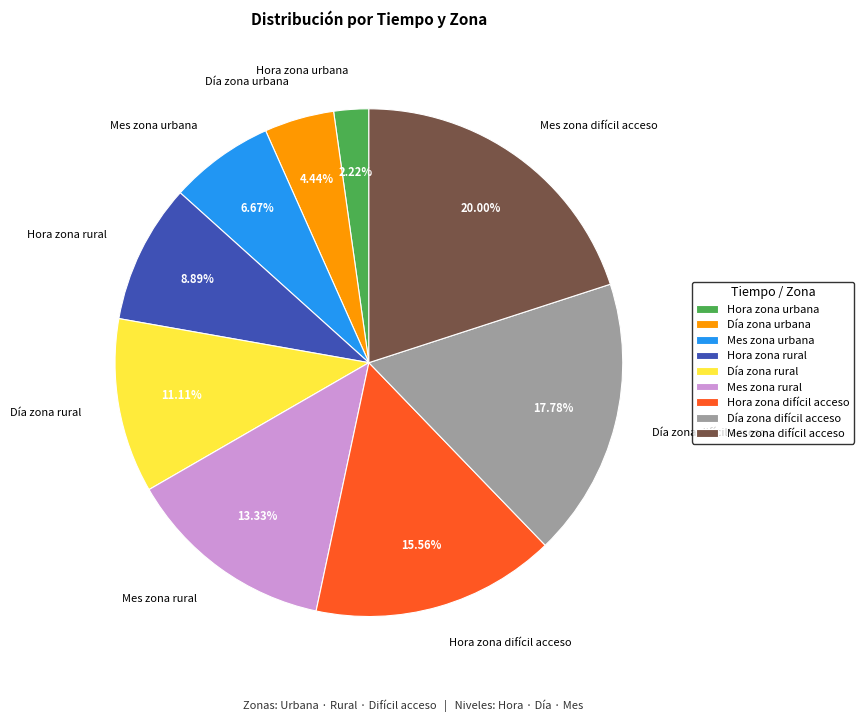

Does Día zona urbana represent more than half of the total?

No